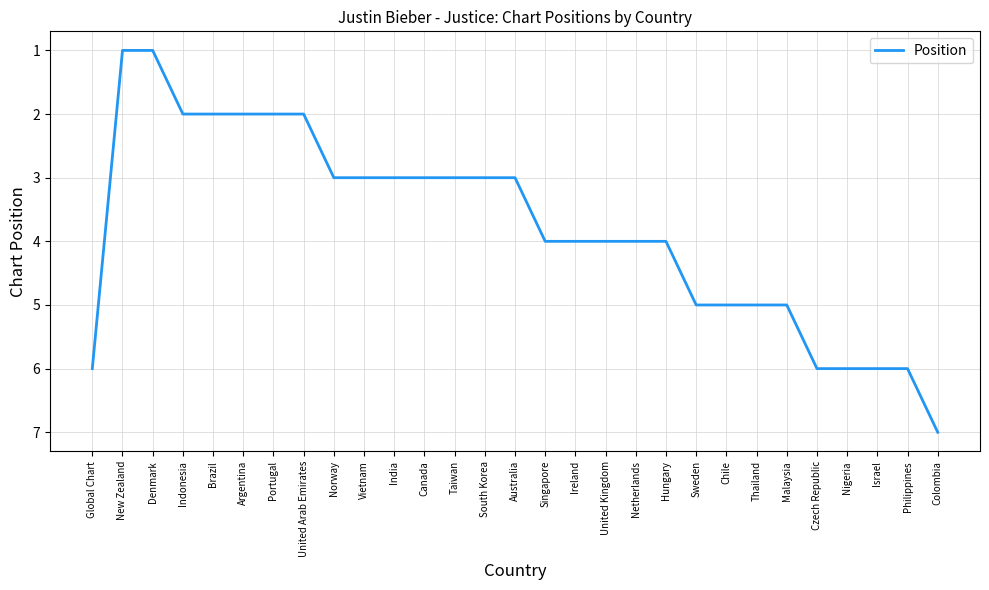

Reading left to right, transcribe all the data shown in this chart.

6	1	1	2	2	2	2	2	3	3	3	3	3	3	3	4	4	4	4	4	5	5	5	5	6	6	6	6	7